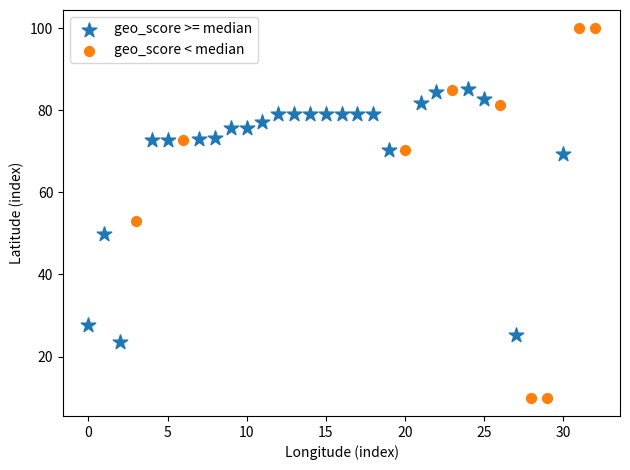

Which series reaches the maximum Y coordinate?

geo_score < median